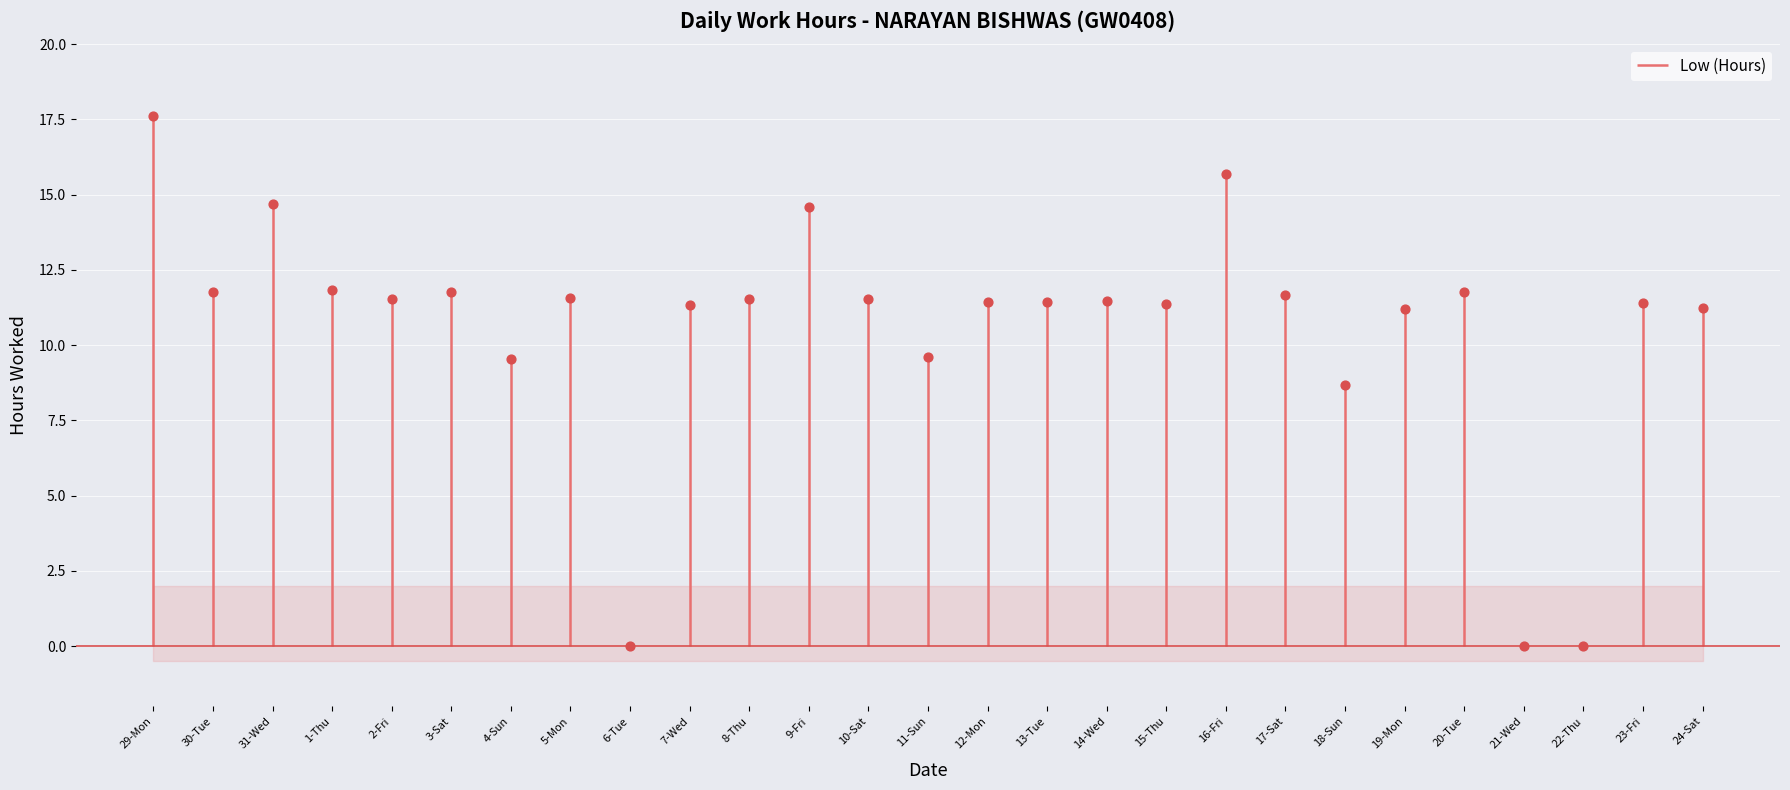

What is the ratio of the value at 3-Sat to the value at 20-Tue?

1.0